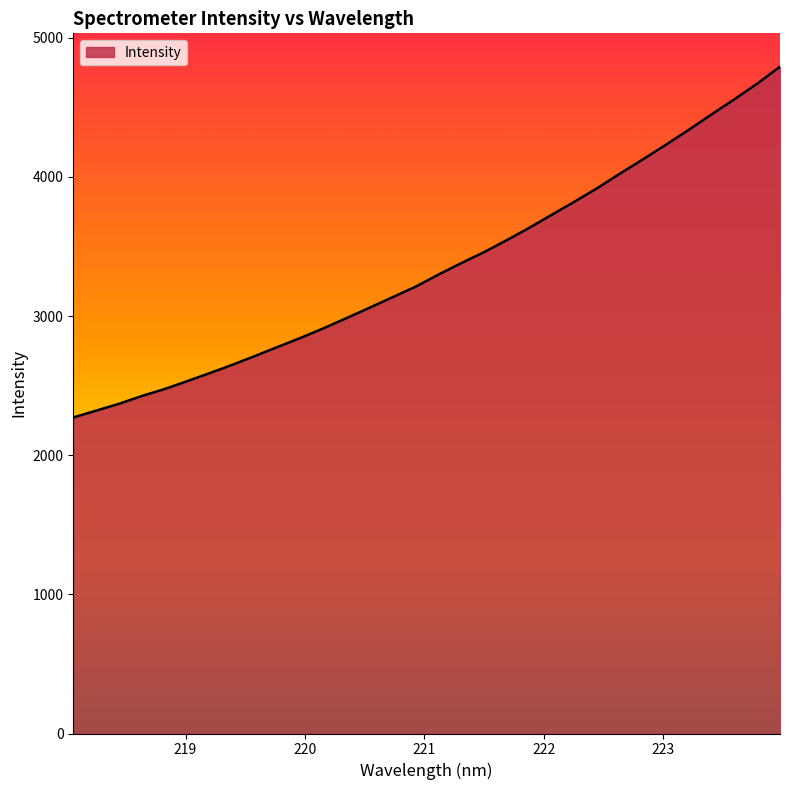

What is the difference between the maximum and minimum values?

2520.8